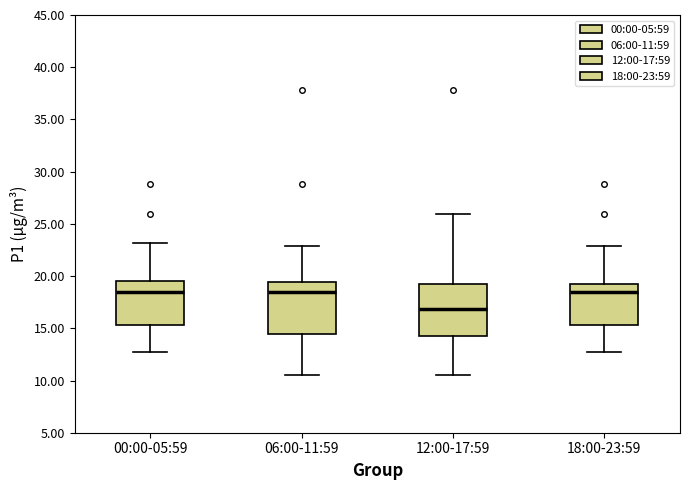

Where does the lower whisker of the box for 12:00-17:59 end on the y-axis? The values are not printed on the chart, so give them approximately, as read against the axis.

10.5